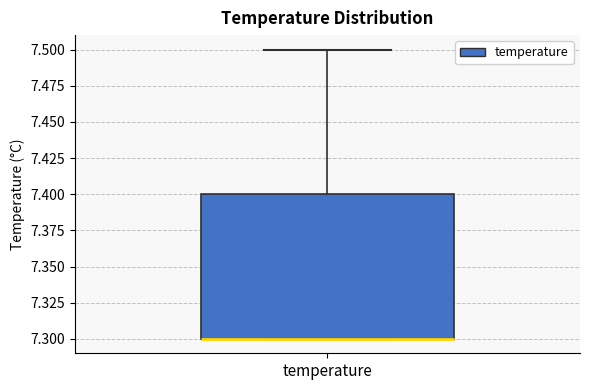

Read this box plot against the y-axis: the position of the median line, the range covered by the box, and the ends of both whiskers. The values are not printed on the chart, so give them approximately, as read against the axis.

median 7.3 (drawn on the box's lower edge), box 7.3 to 7.4, whiskers 7.3 to 7.5